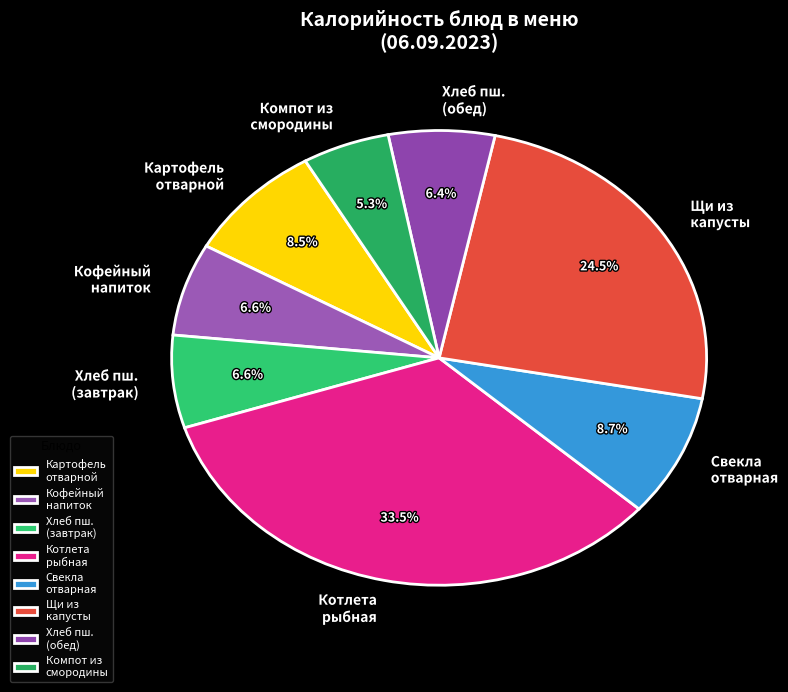

Does Картофель отварной account for over 50% of the chart?

No